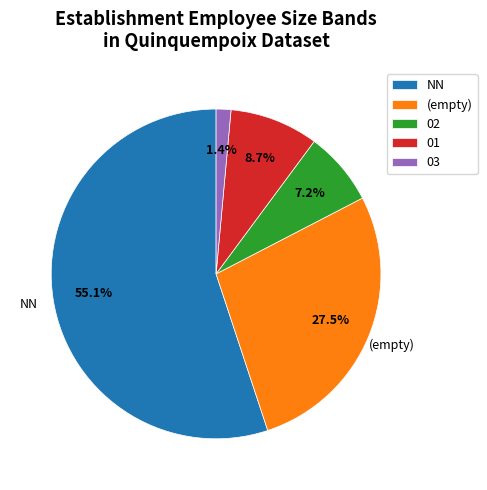

Rank the categories by value from lowest to highest.

03, 02, 01, (empty), NN